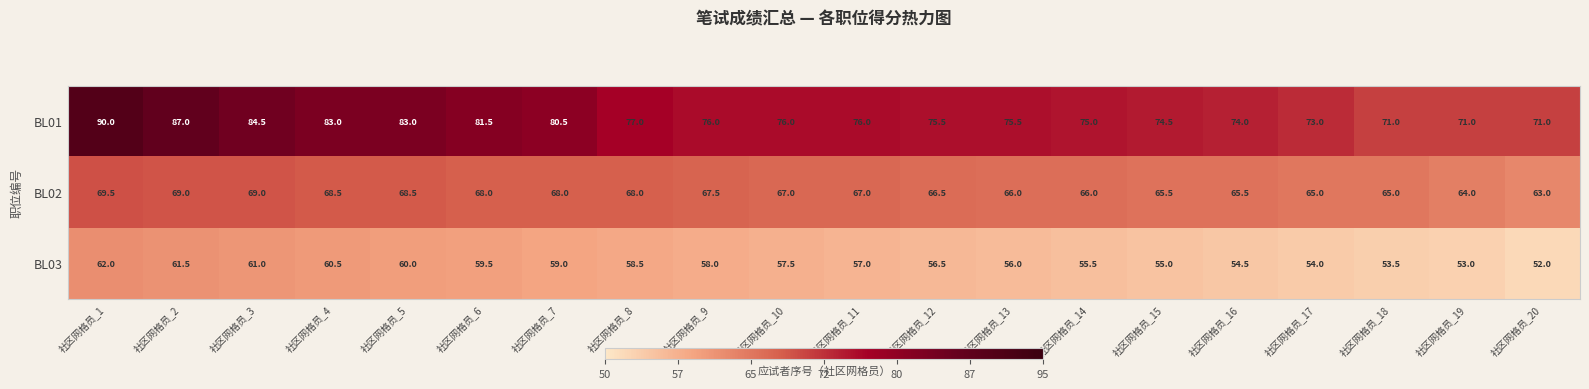

Is it true that BL01 equals 22.9 at 社区网格员_16?

False